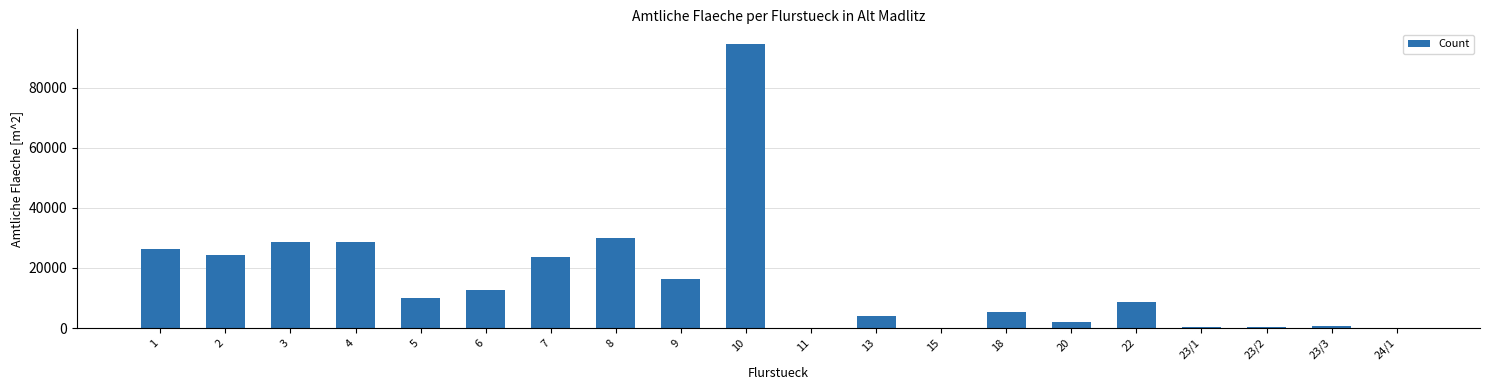

Between 13 and 8, which is larger?

8